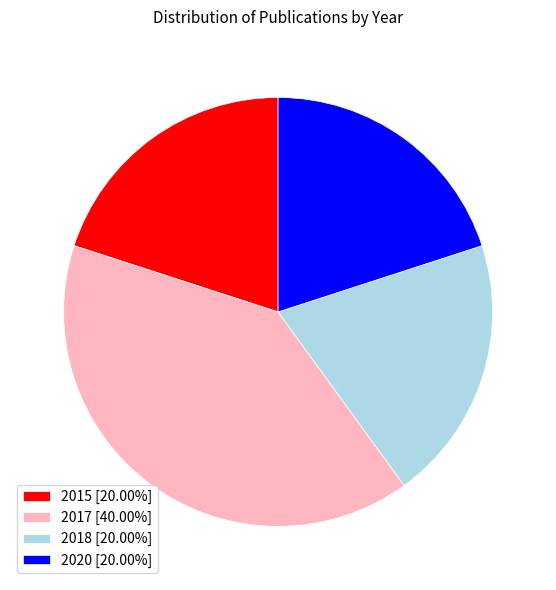

Is it true that 2020 is 20% of the pie?

True